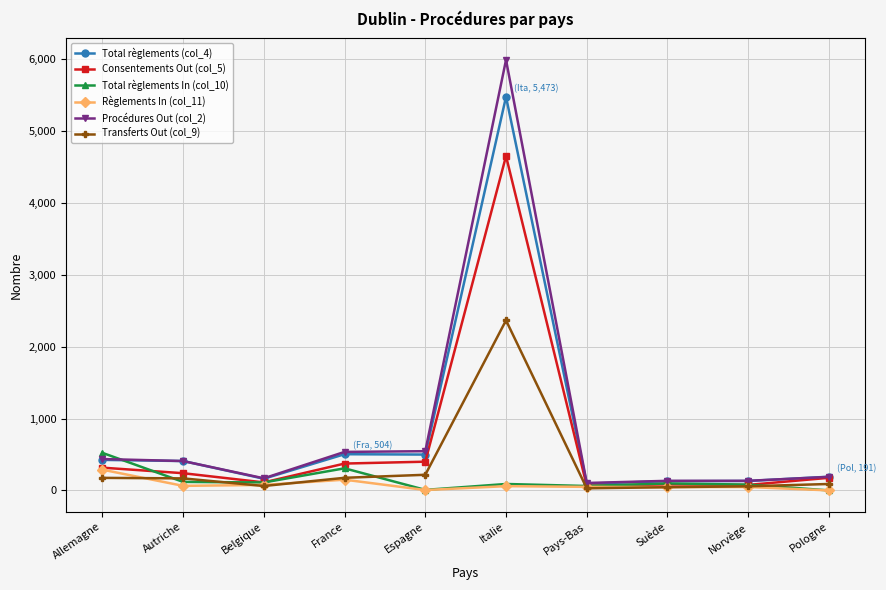

What are all the series names shown in the legend?

Total règlements (col_4), Consentements Out (col_5), Total règlements In (col_10), Règlements In (col_11), Procédures Out (col_2), Transferts Out (col_9)